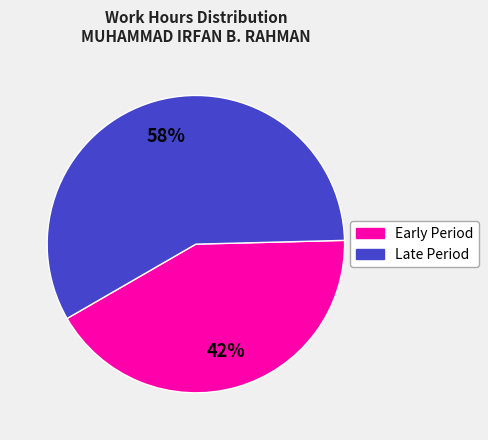

To the nearest percent, what is the average slice percentage?

50%